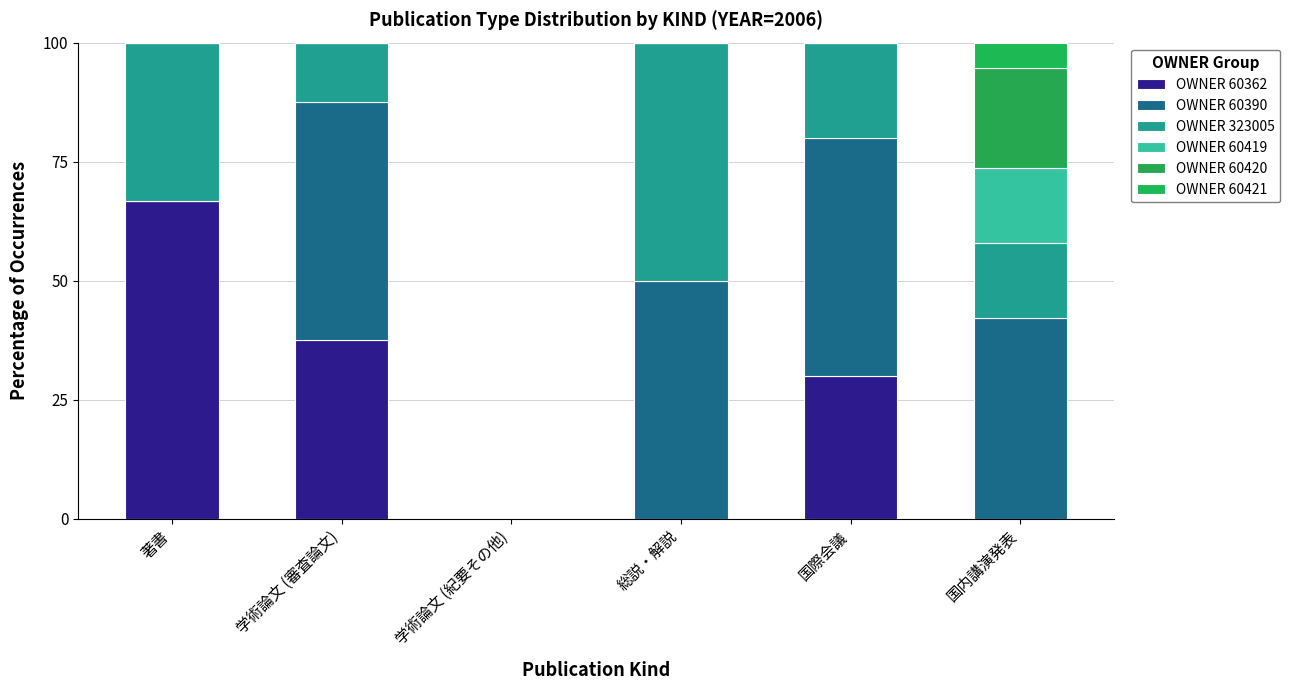

Are the bars grouped side by side (vs. stacked)?

No